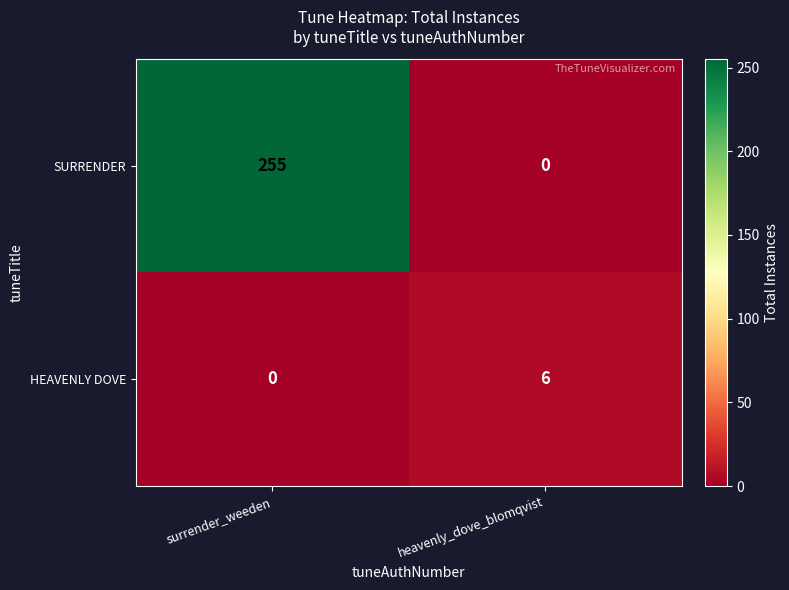

What is the difference between the HEAVENLY DOVE values at surrender_weeden and heavenly_dove_blomqvist?

6